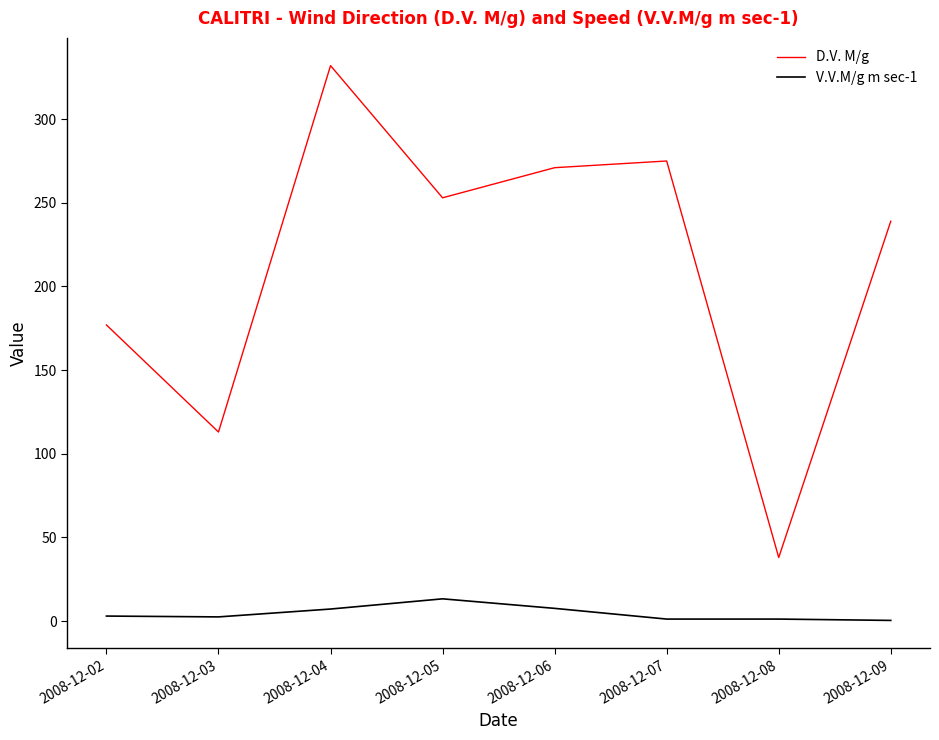

What is the sum of all V.V.M/g m sec-1 values?

36.4